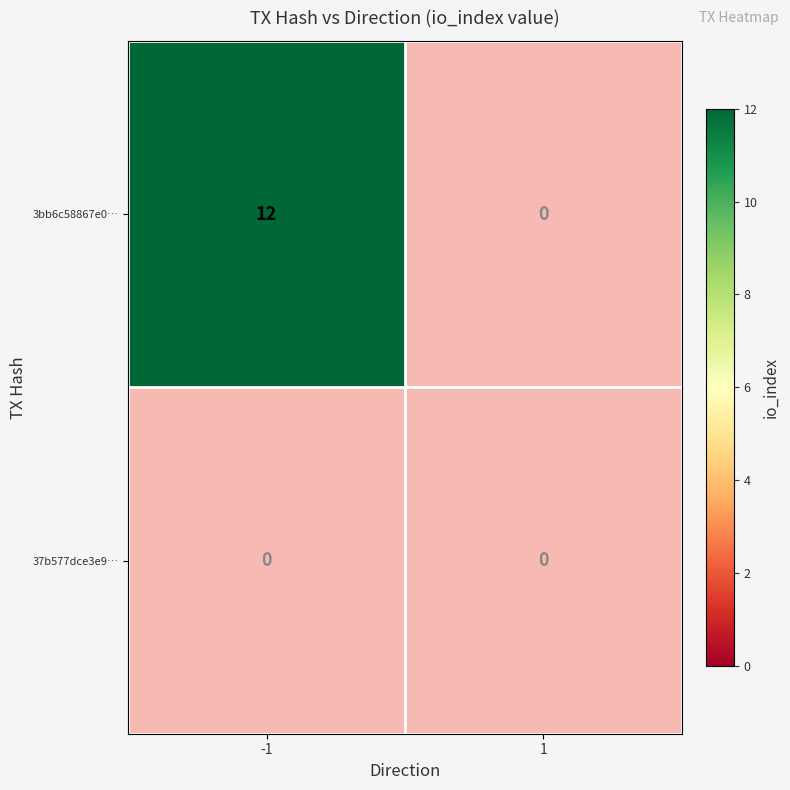

At how many categories does at least one series exceed 7?

1